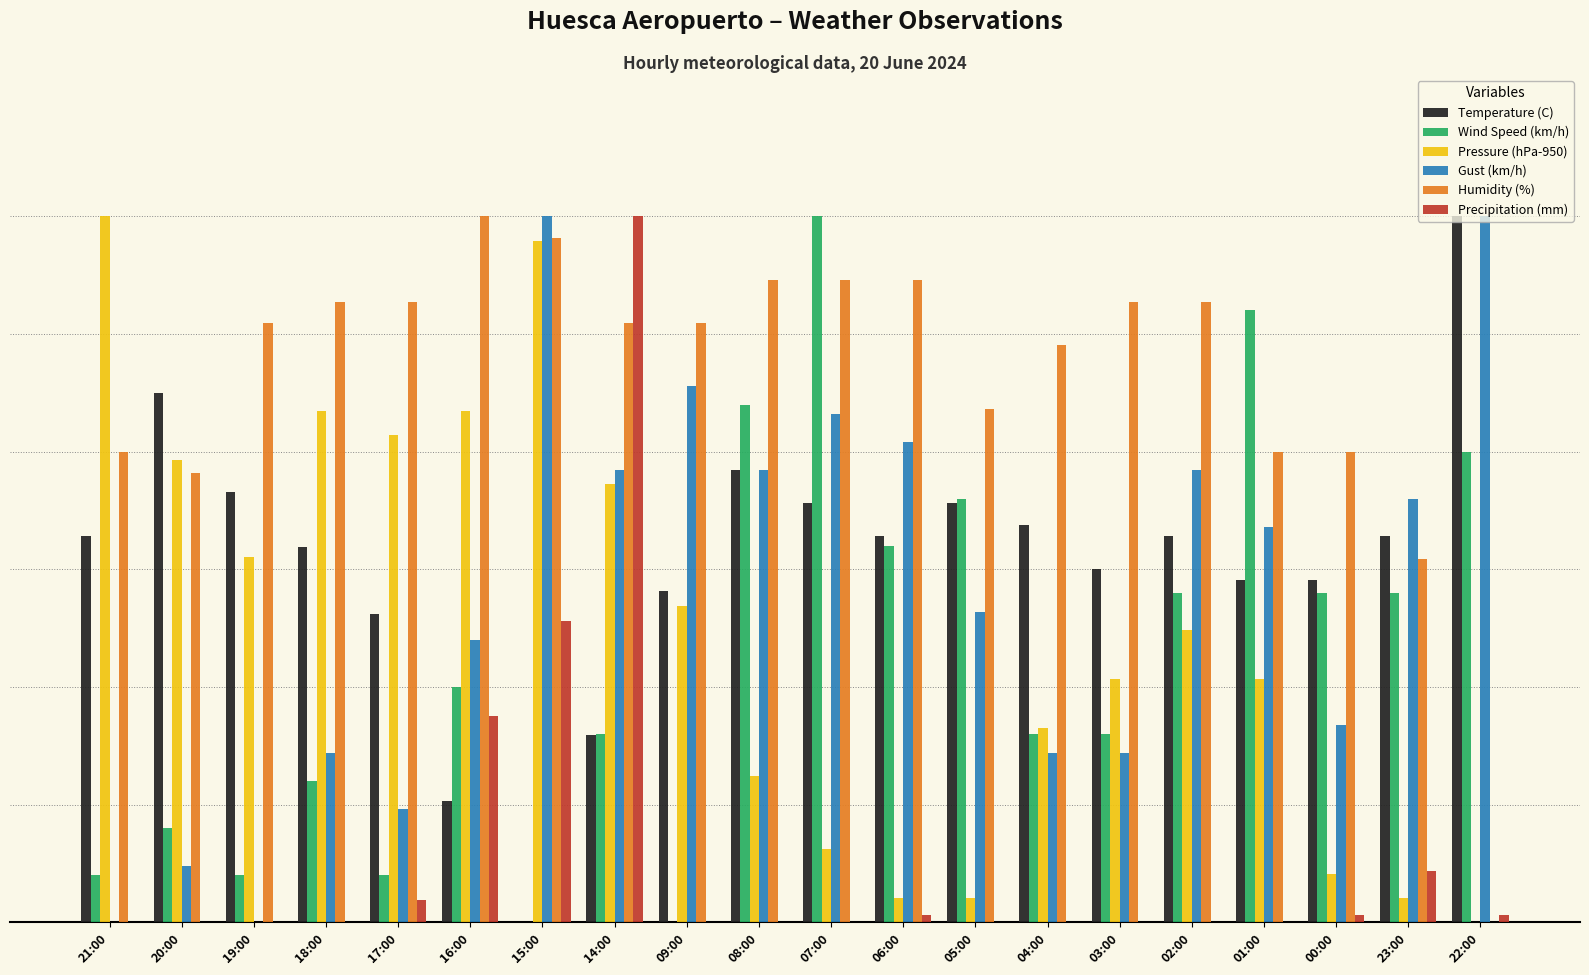

Where does the Wind Speed (km/h) series first go above 3?

16:00